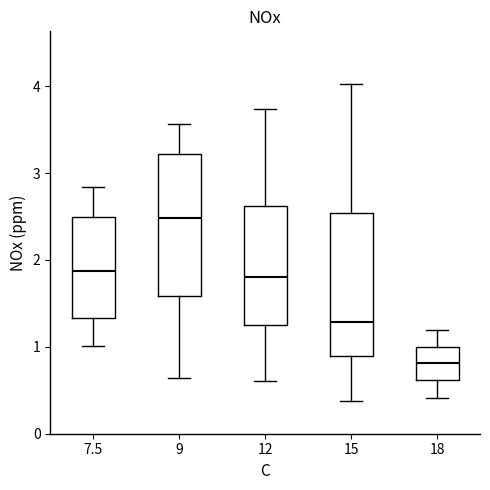

Where is the lower edge of the box at x = 7.5 on the y-axis? The values are not printed on the chart, so give them approximately, as read against the axis.

1.3